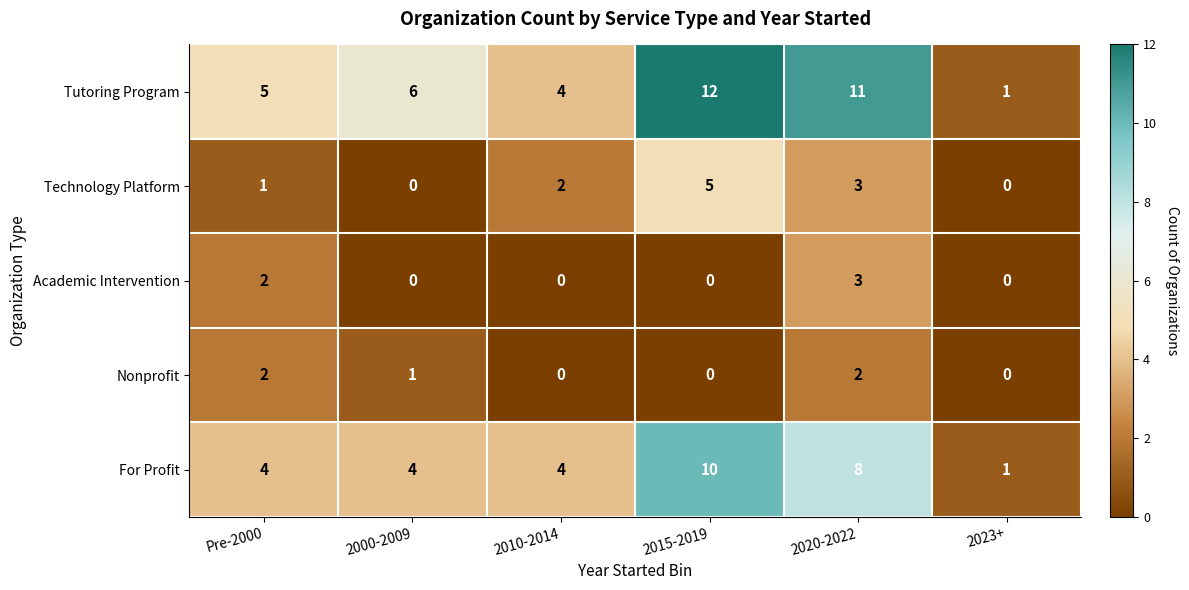

Reading left to right, transcribe all the data shown in this chart.

Tutoring Program: 5	6	4	12	11	1
Technology Platform: 1	0	2	5	3	0
Academic Intervention: 2	0	0	0	3	0
Nonprofit: 2	1	0	0	2	0
For Profit: 4	4	4	10	8	1